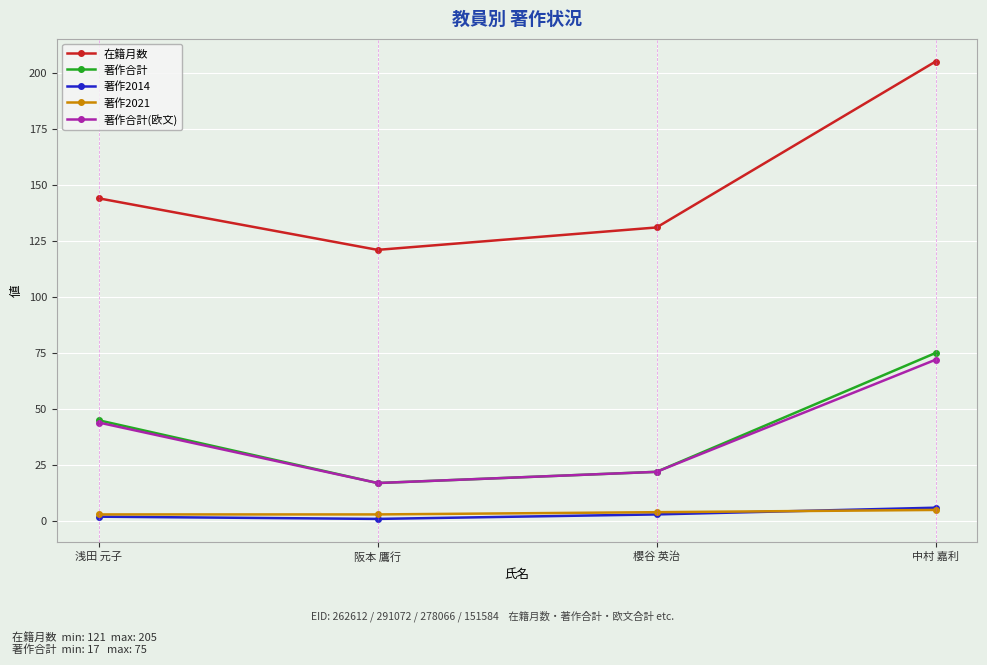

True or false: 在籍月数 has more than 1 interior local peaks.

False